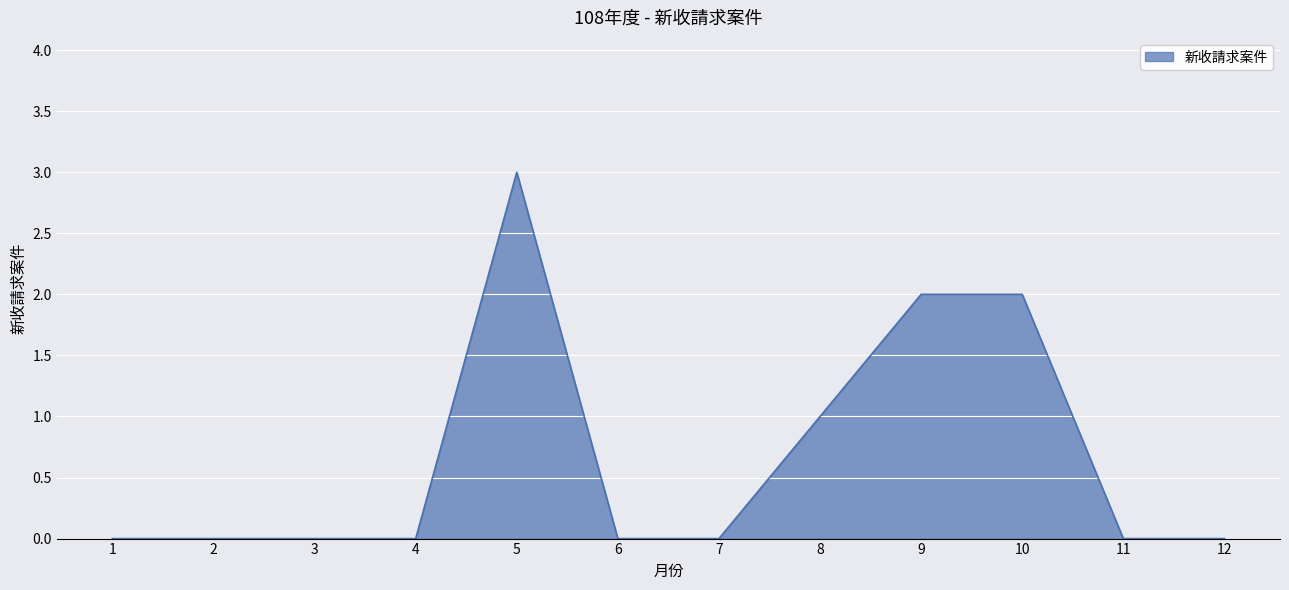

Reading right to left, what are all the values shown in this chart?

12=0	11=0	10=2	9=2	8=1	7=0	6=0	5=3	4=0	3=0	2=0	1=0